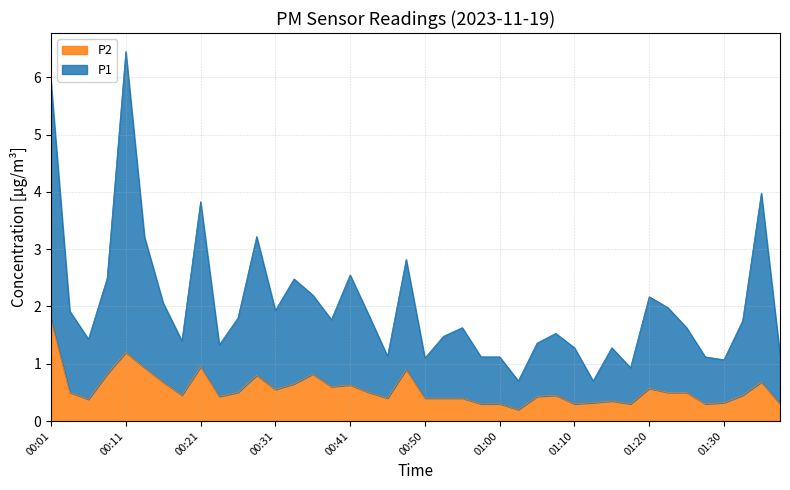

What is the minimum value shown in the chart?

0.2